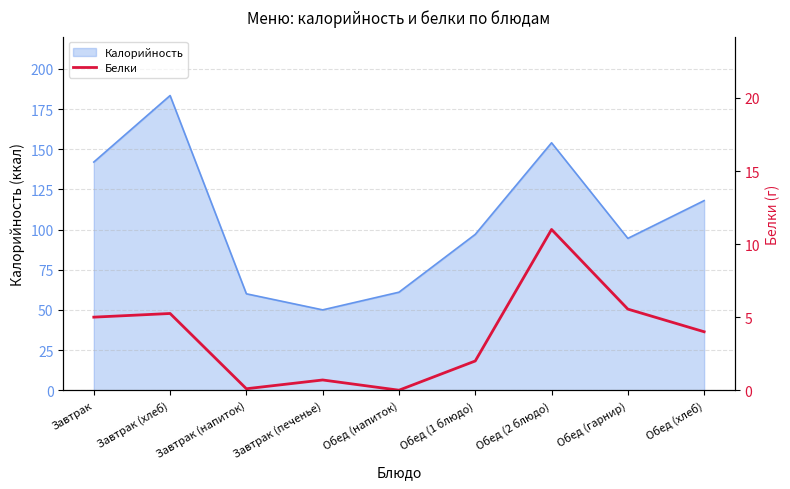

What is the label of the 5th point from the right?

Обед (напиток)